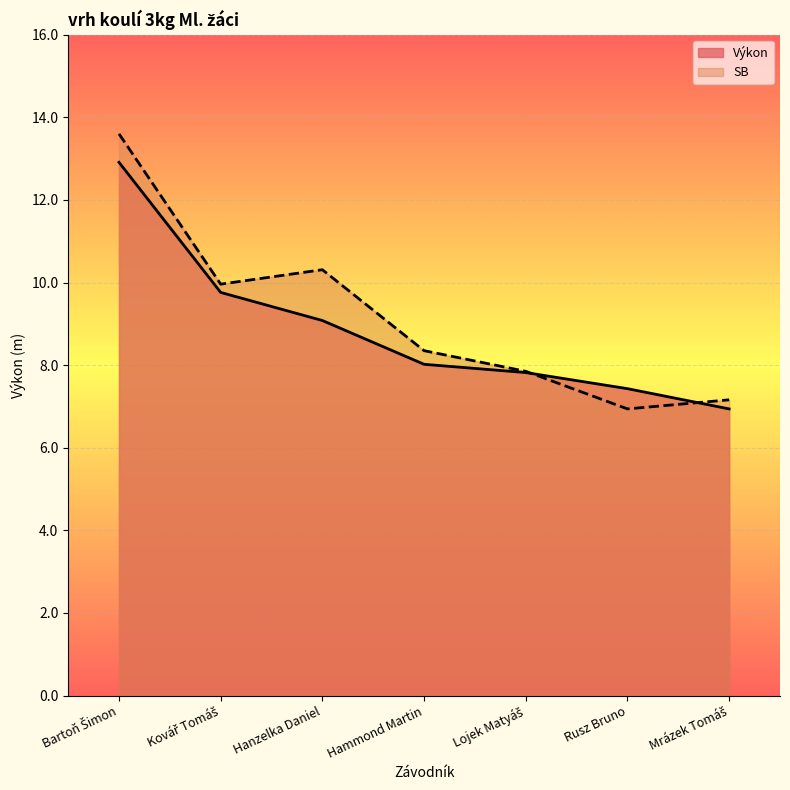

Rank the series by their maximum value, from lowest to highest.

Výkon, SB